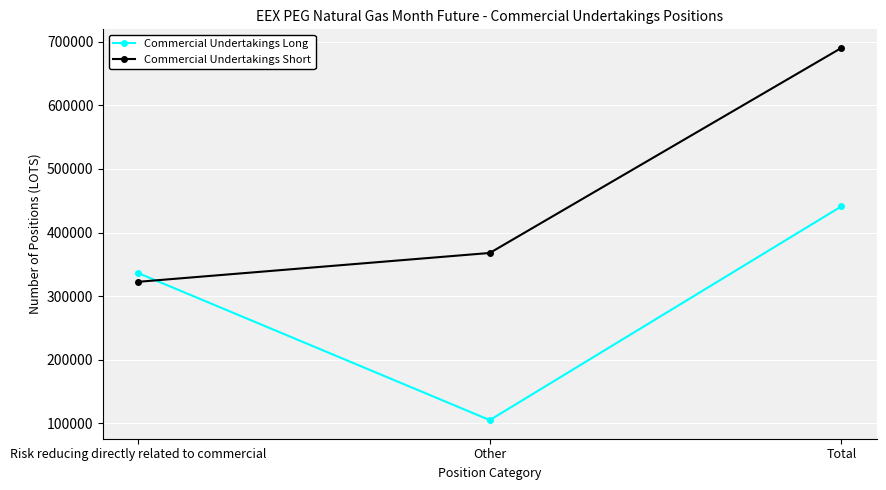

How many lines are shown in the chart?

2